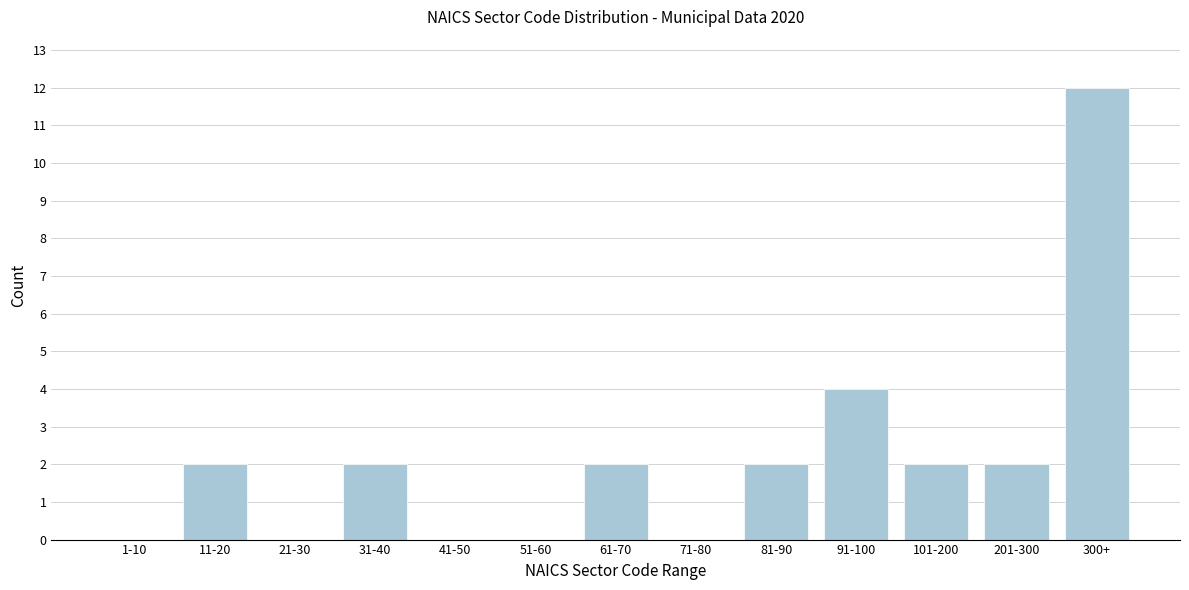

Reading right to left, transcribe all the data shown in this chart.

300+=12	201-300=2	101-200=2	91-100=4	81-90=2	71-80=0	61-70=2	51-60=0	41-50=0	31-40=2	21-30=0	11-20=2	1-10=0